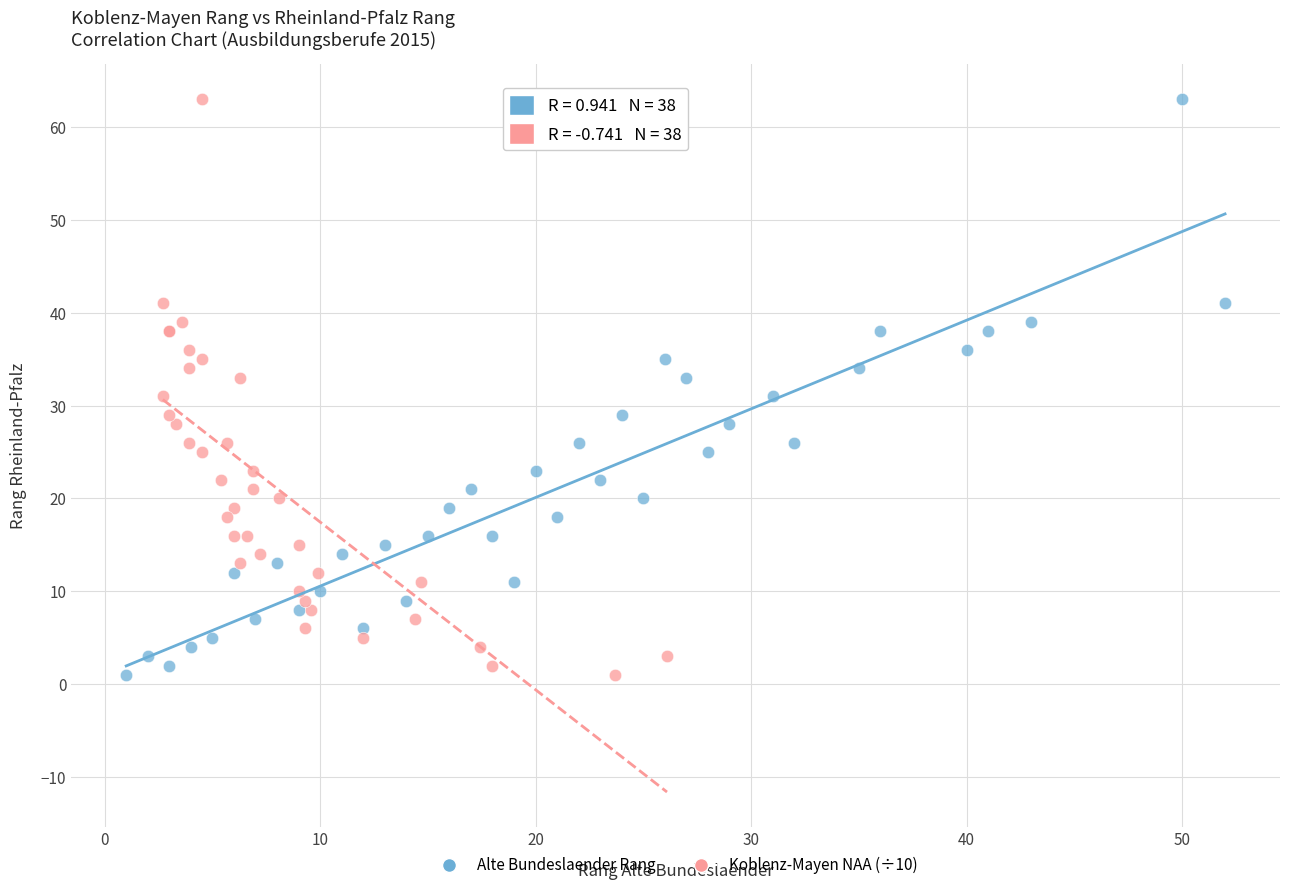

What are all the series names shown in the legend?

Alte Bundeslaender Rang, Koblenz-Mayen NAA (÷10)